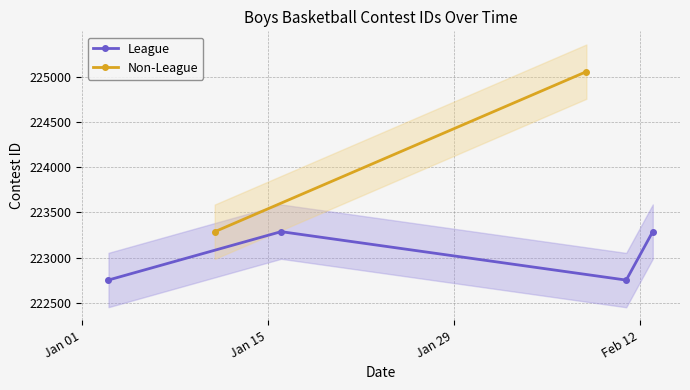

Count the number of values greater than 223287.

1